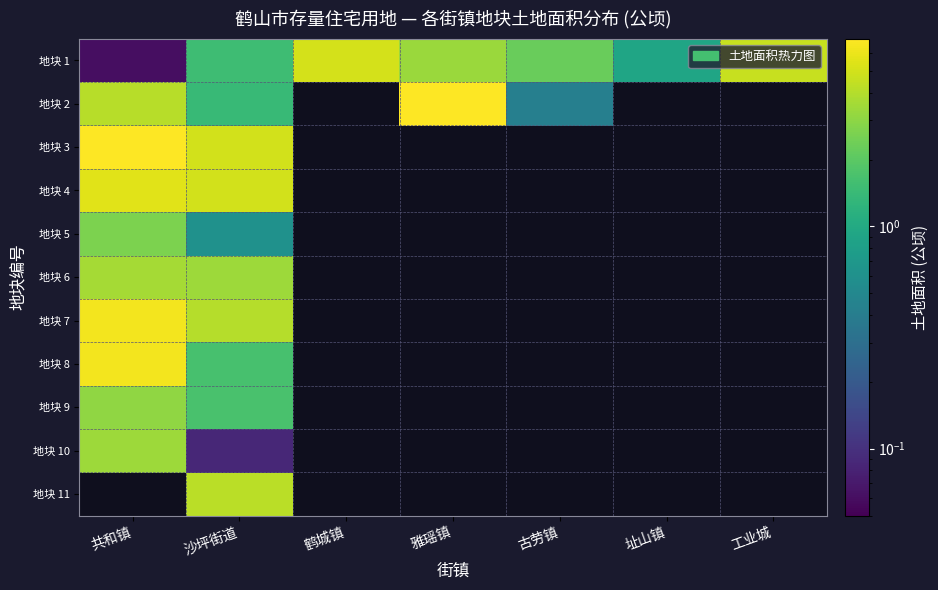

Is the value of 地块 2 at 古劳镇 greater than the value of 地块 6 at 沙坪街道?

No